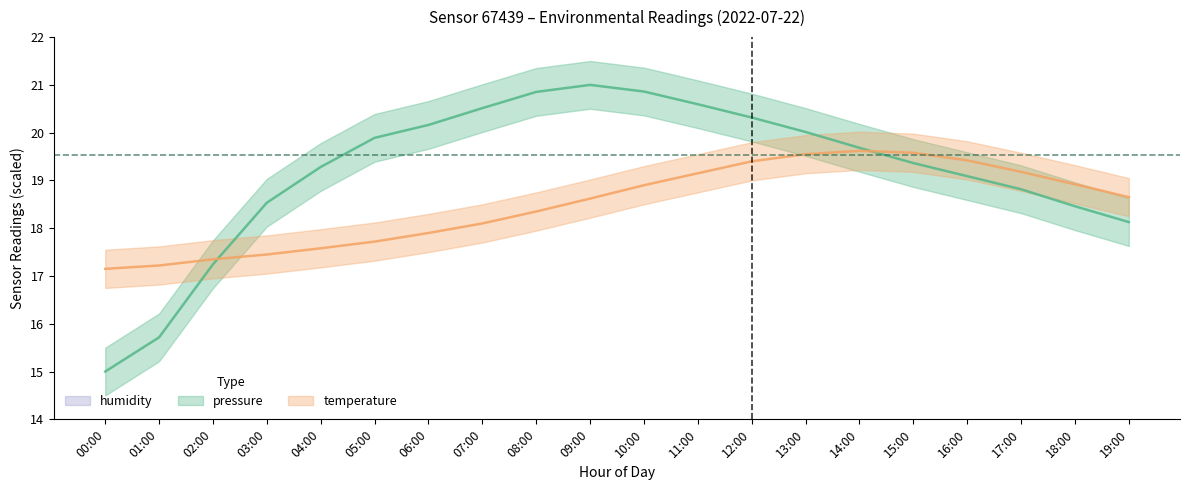

How many interior local peaks does the temperature series have?

1